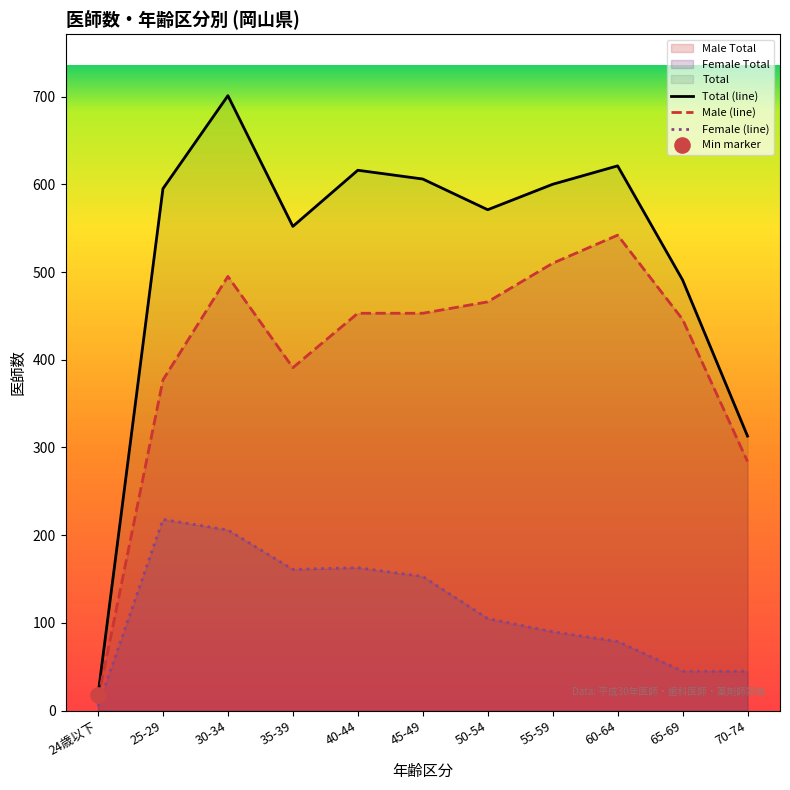

Which series has the widest spread of Y values?

Total (line)